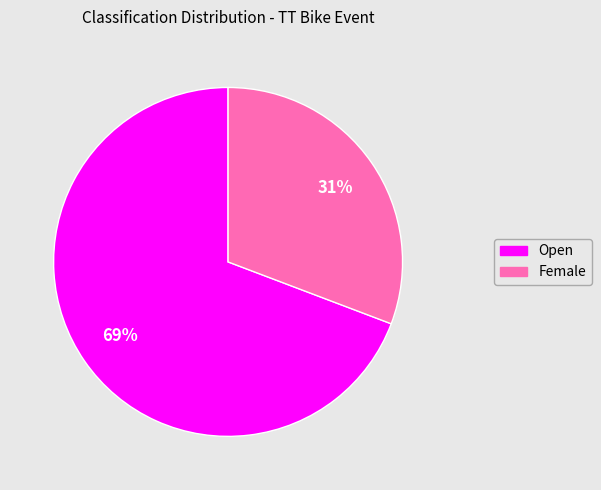

How many segments does this pie chart have?

2